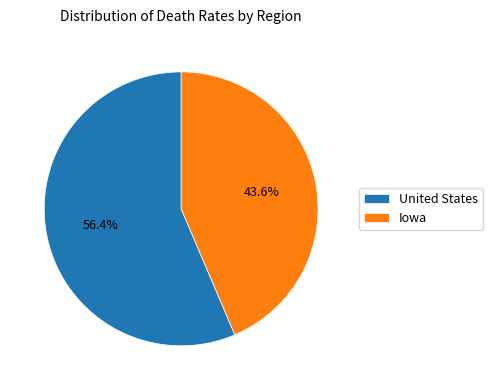

Rank the categories by value from highest to lowest.

United States, Iowa